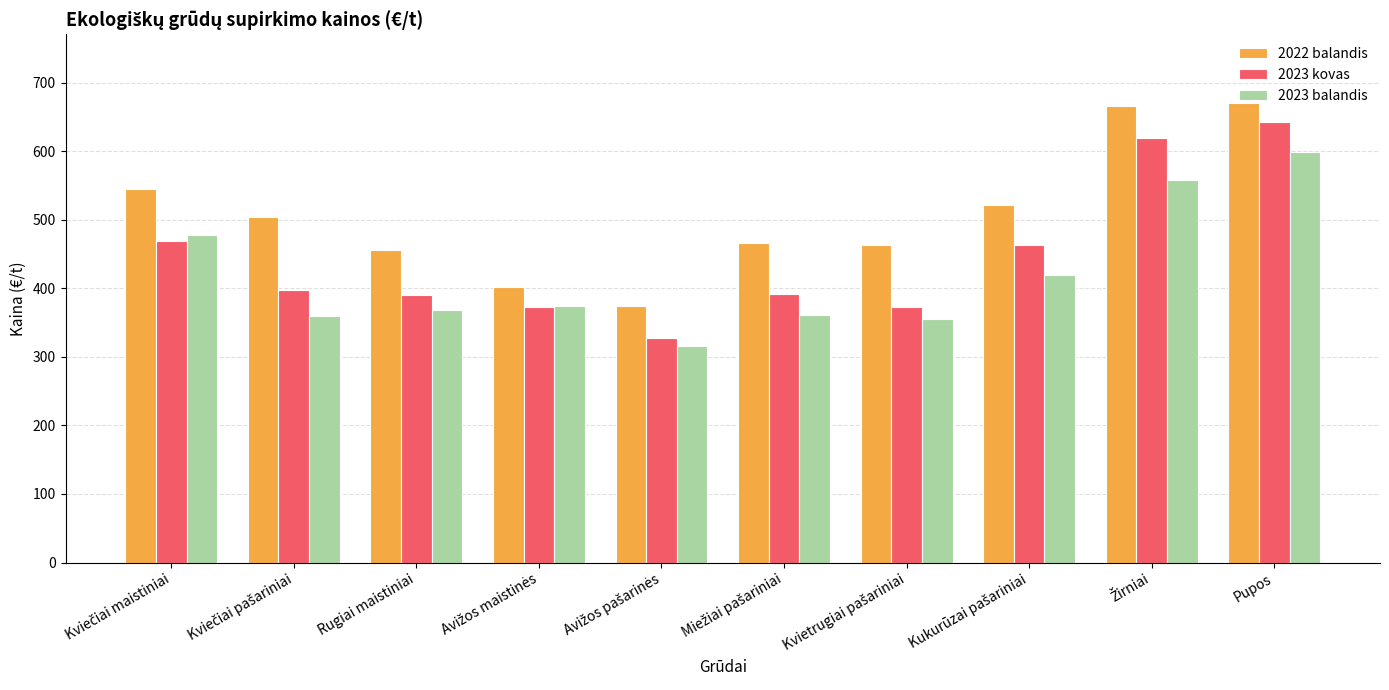

How many categories are shown in the chart?

10